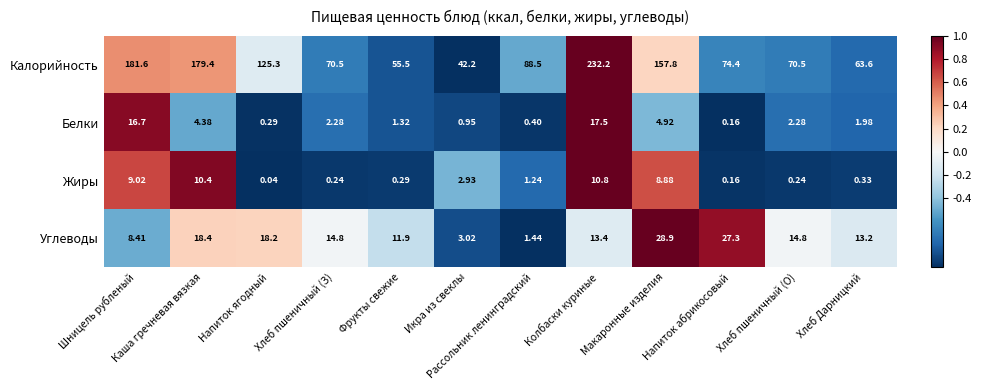

What is the spread (max minus min) of values at Макаронные изделия?

152.9